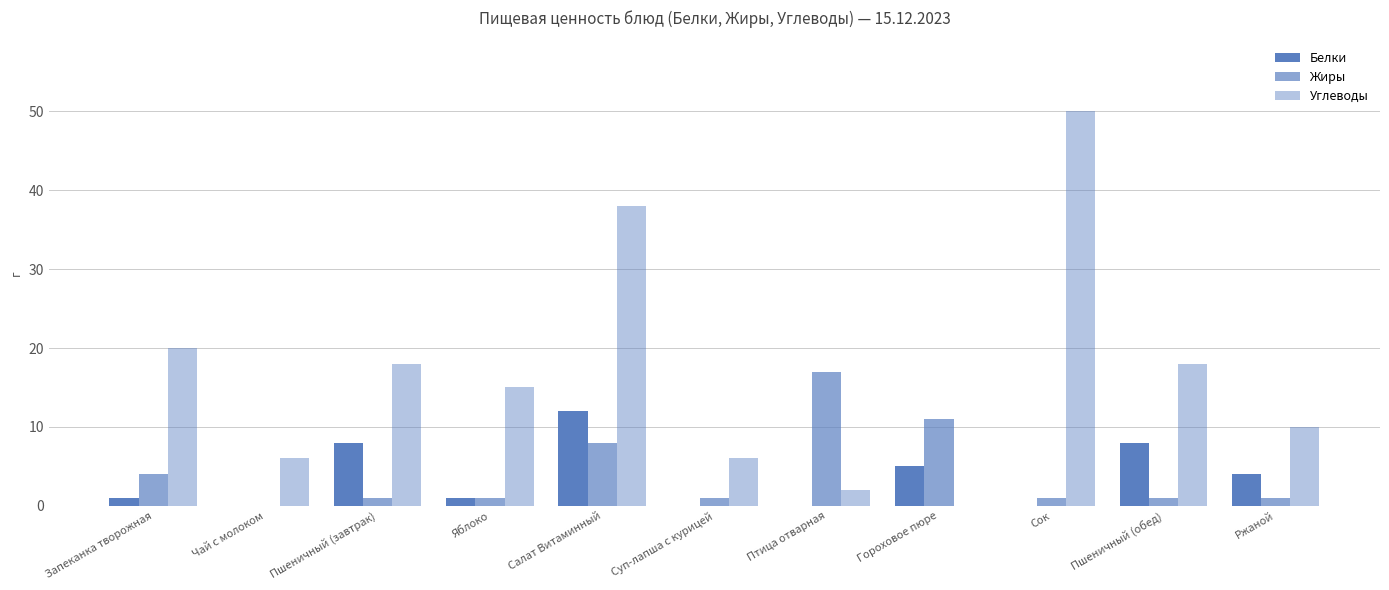

Where is Белки nearest to the value 6?

Гороховое пюре